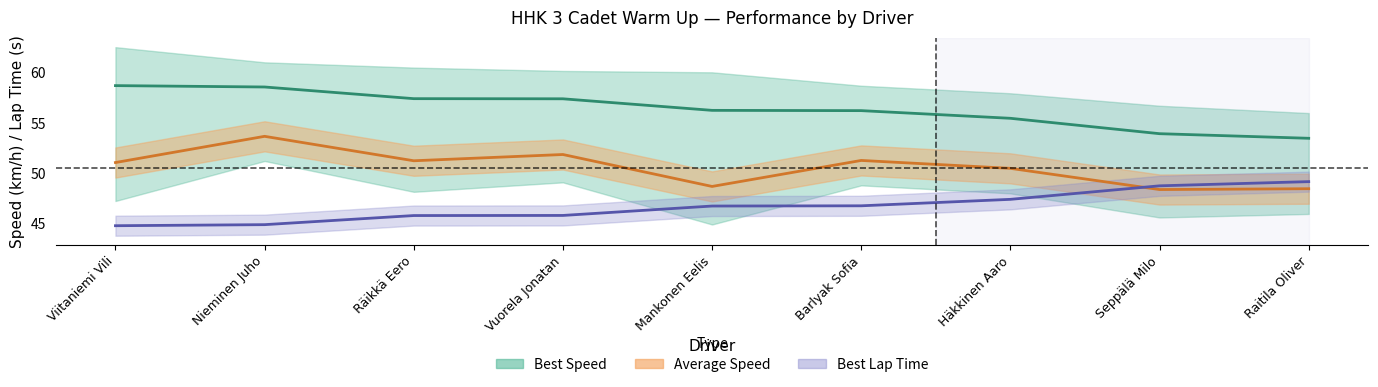

What position from the left is Vuorela Jonatan?

4